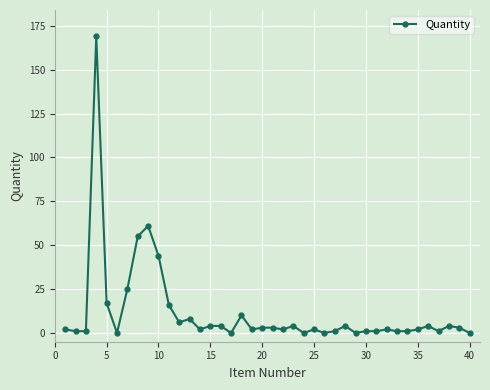

What is the difference between the maximum and minimum values?

169